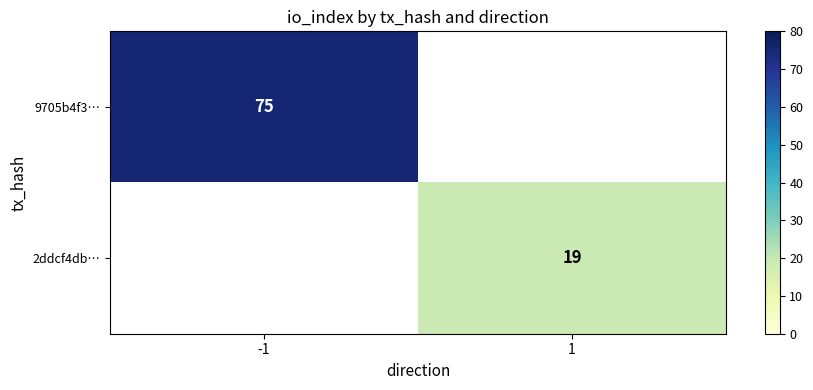

At which category does the chart reach its minimum across all series?

1